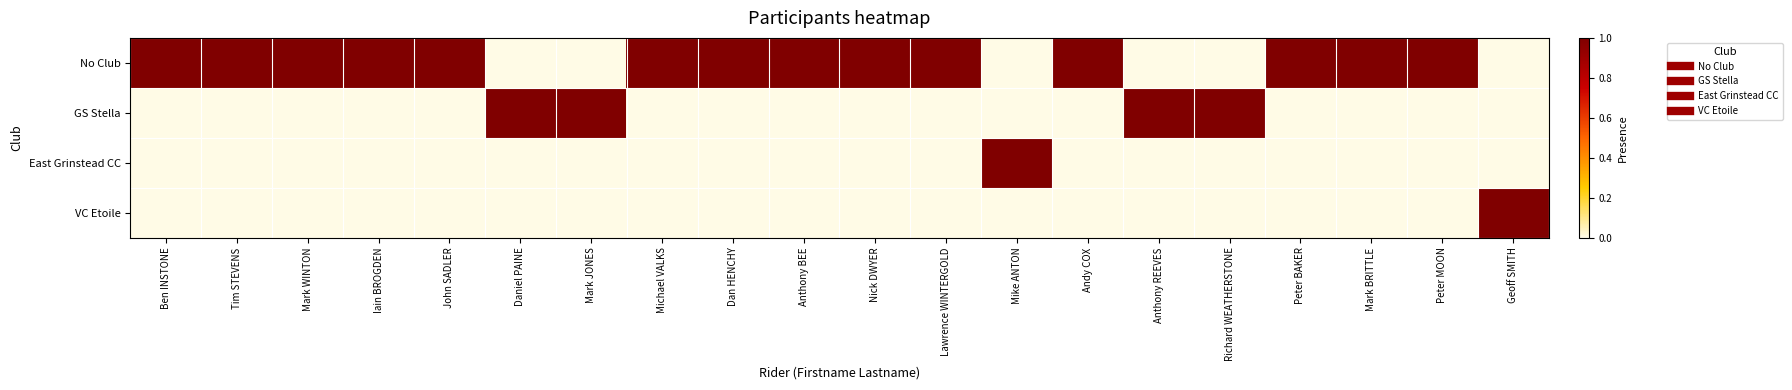

Count the number of data series in this chart.

4